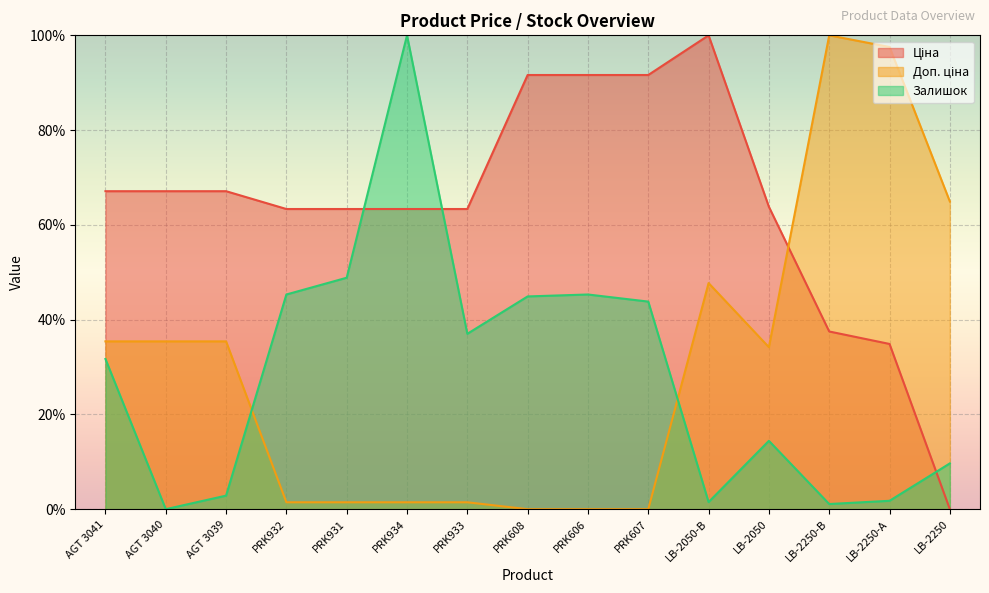

Is it true that Залишок equals 43.8 at PRK607?

True